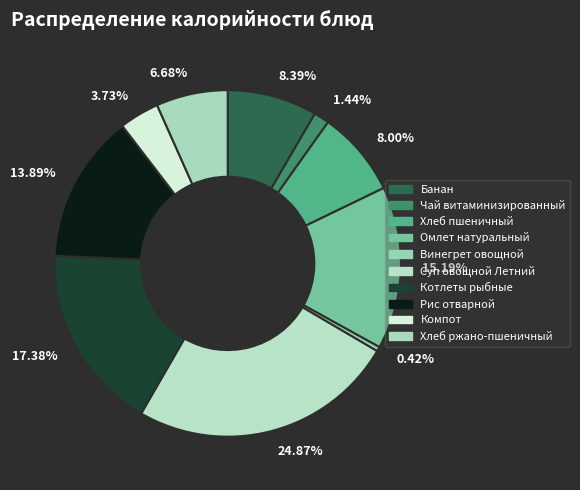

Between 13.89% and 0.42%, which is larger?

13.89%